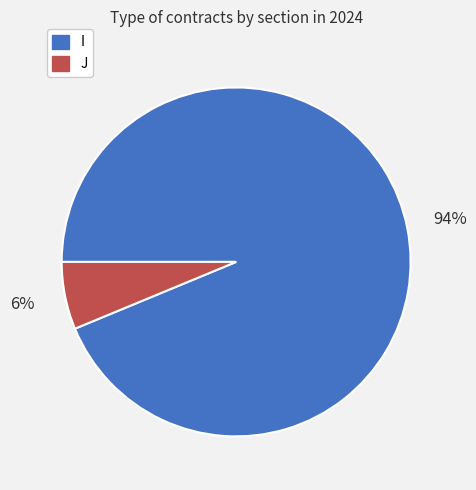

True or false: I accounts for 94% of the total.

True